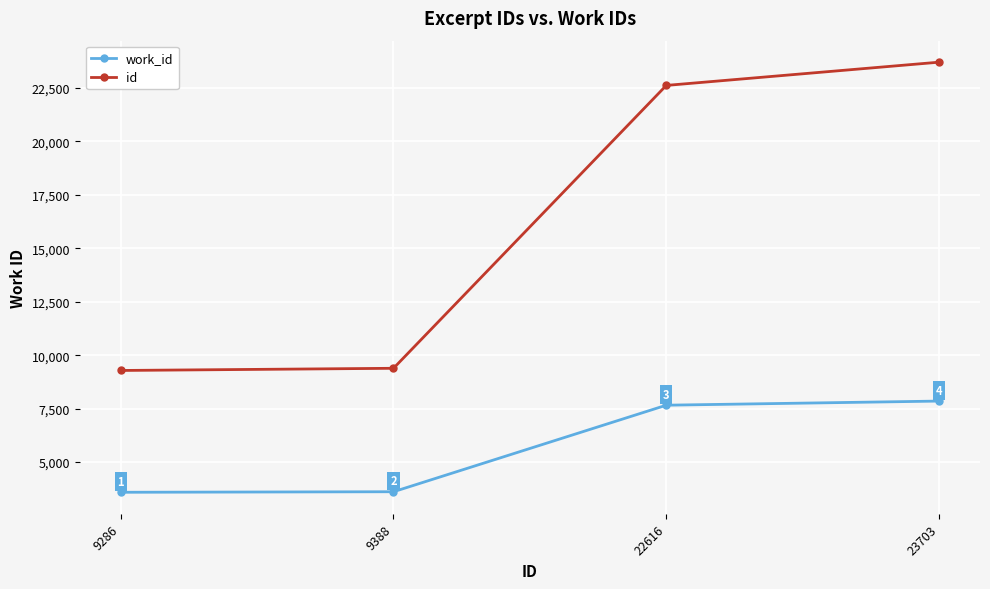

At which category does the chart reach its minimum across all series?

9286